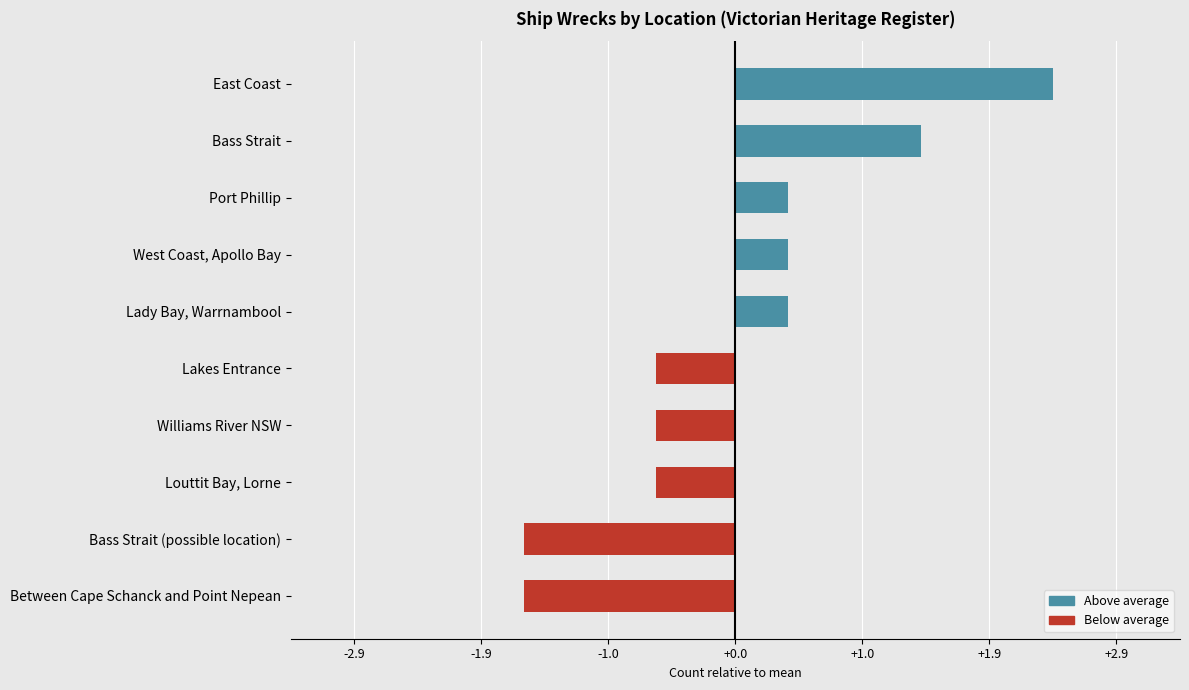

At which category does the chart reach its peak across all series?

East Coast